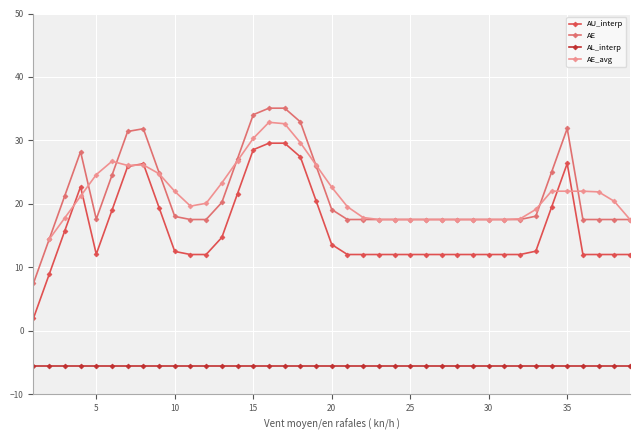

Where is the first local minimum for AU_interp?

5